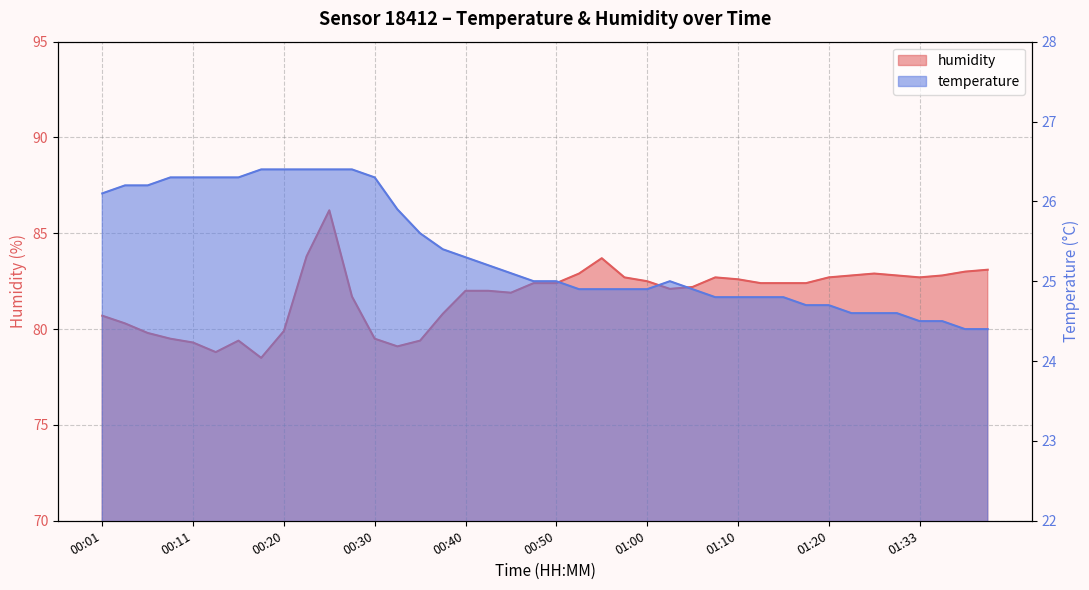

What value does the humidity series have at 00:50?

82.4